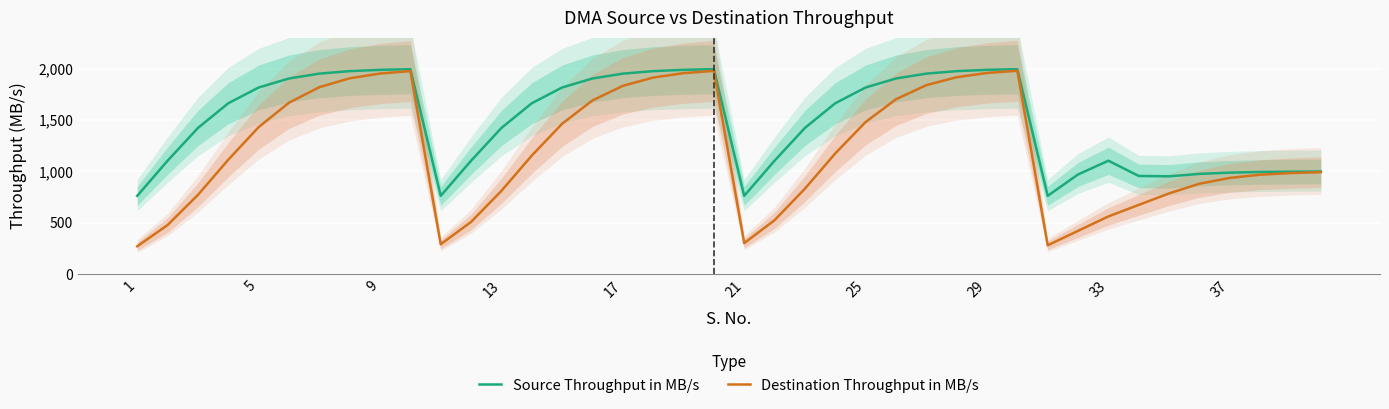

Read the Destination Throughput in MB/s value at 37.

936.0